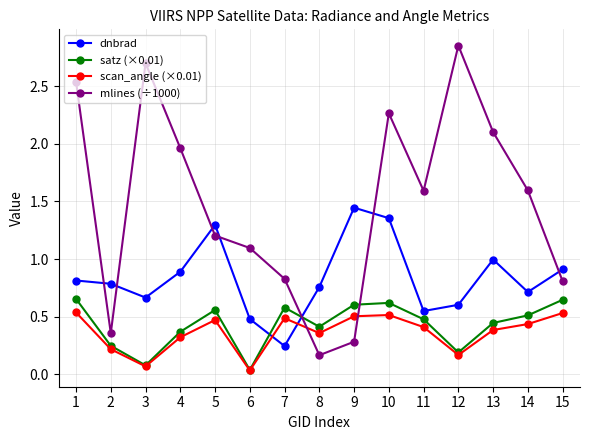

The scan_angle (×0.01) series shows 0.4 at 11. True or false?

True